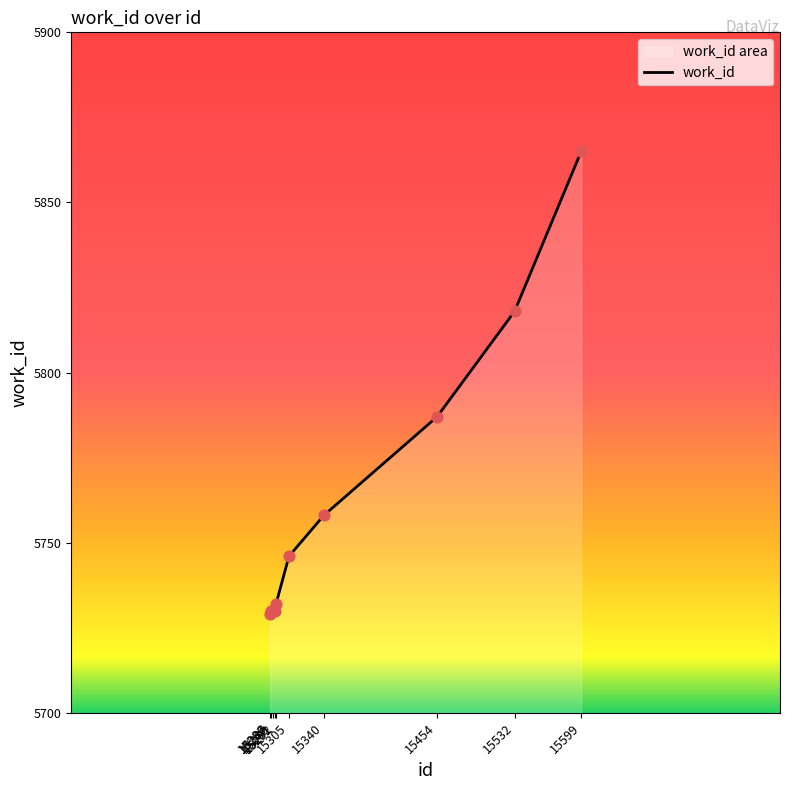

What is the change in value from 15286 to 15454?

+58